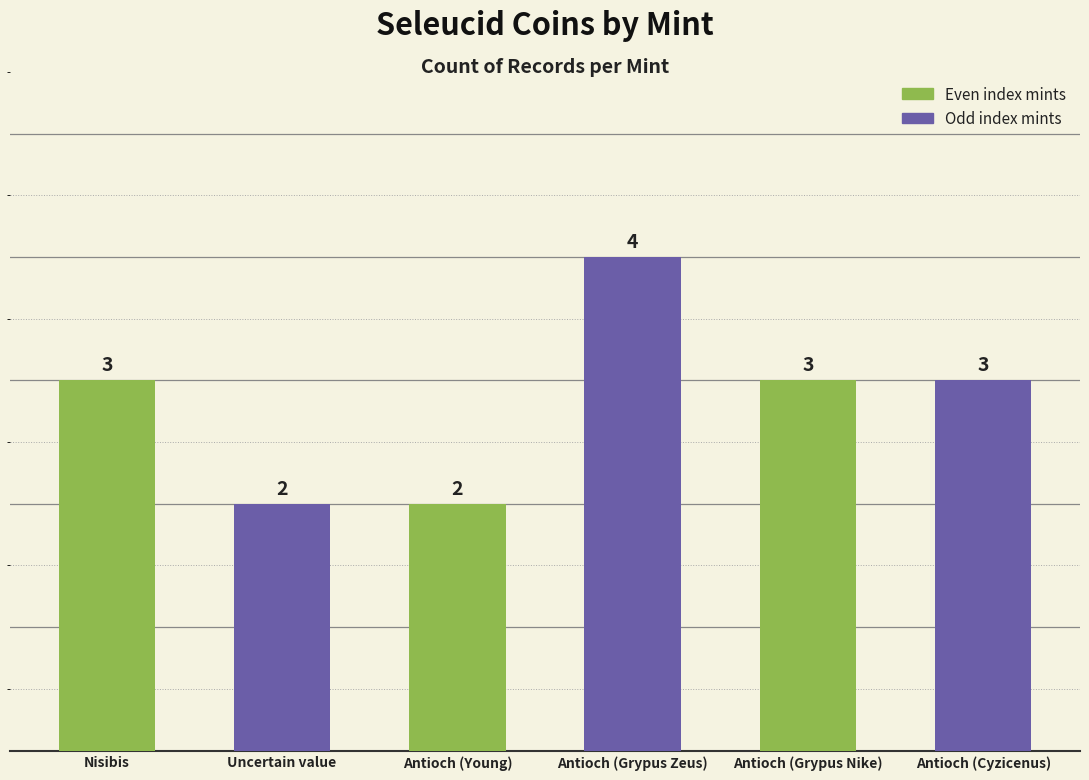

How many categories are shown in the chart?

6